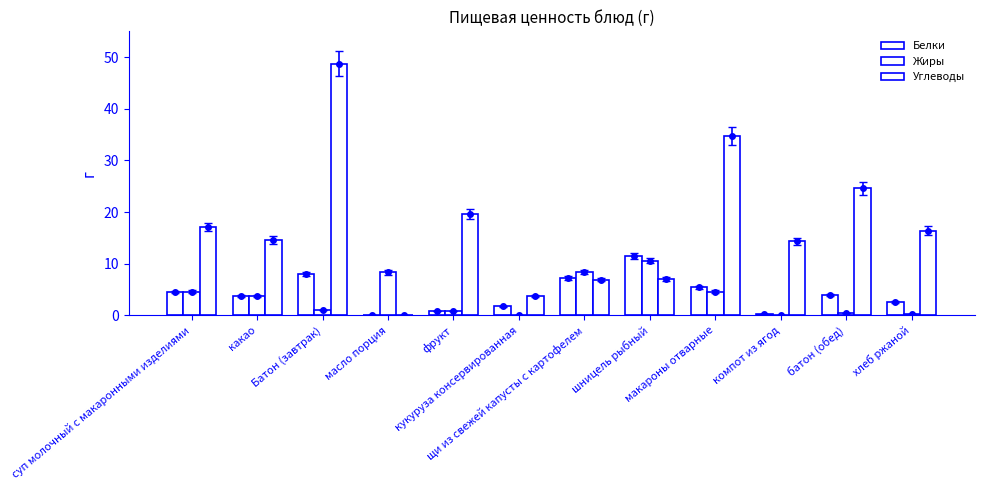

What are all the series names shown in the legend?

Белки, Жиры, Углеводы